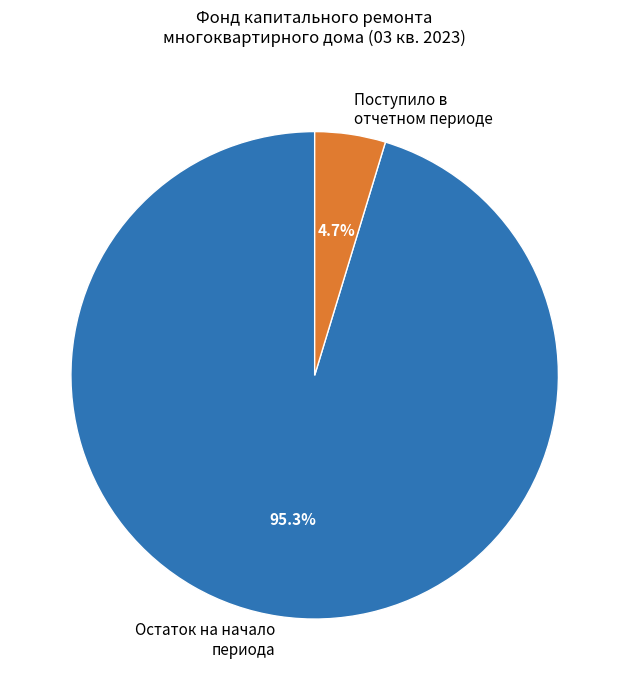

Does Поступило в отчетном периоде represent more than half of the total?

No